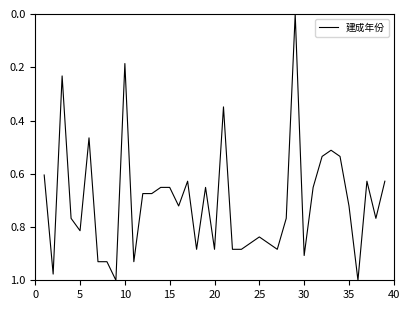

The chart shows a value of 0.4 at 20. True or false?

False